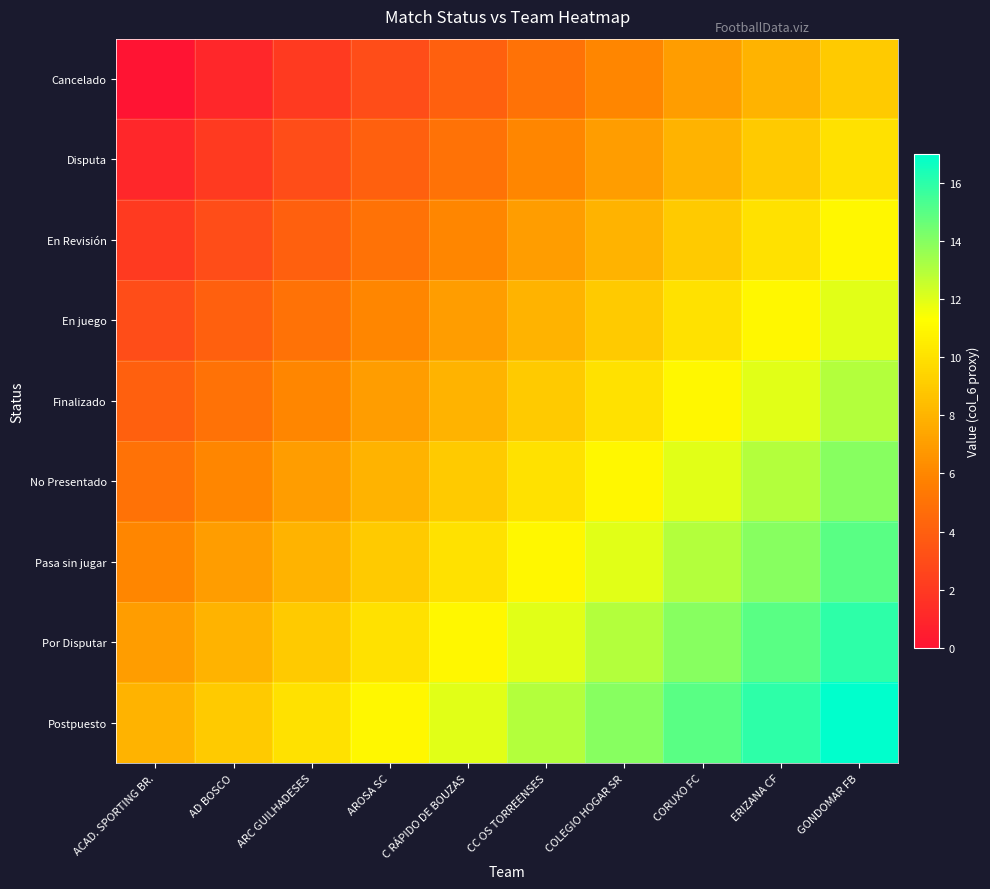

List the series in order of their peak value, highest first.

Postpuesto, Por Disputar, Pasa sin jugar, No Presentado, Finalizado, En juego, En Revisión, Disputa, Cancelado